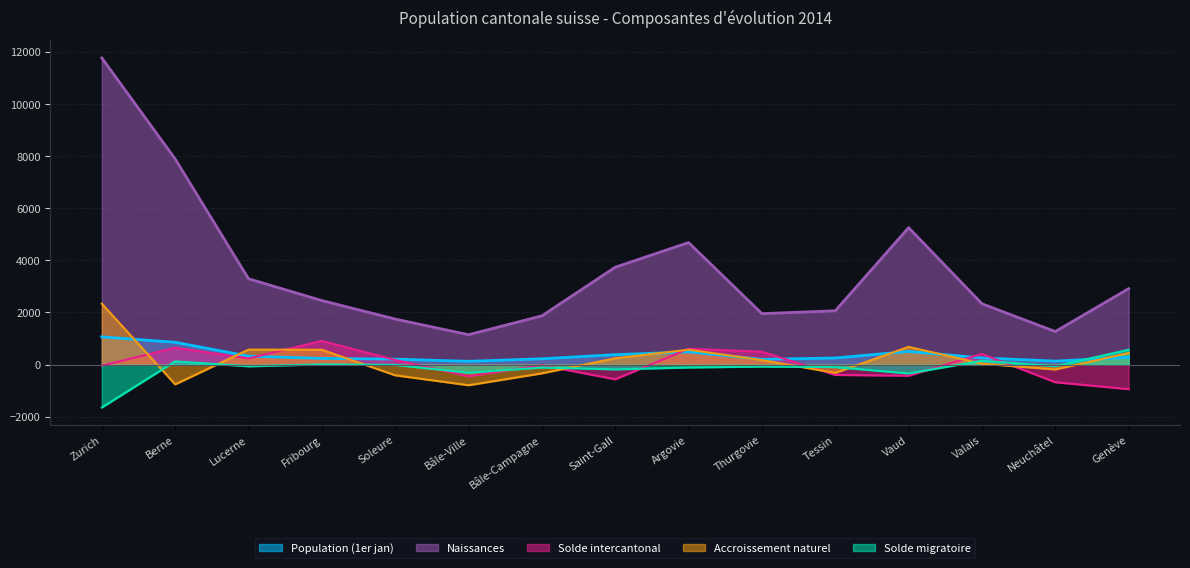

What is the total value across all series at Soleure?

1707.3